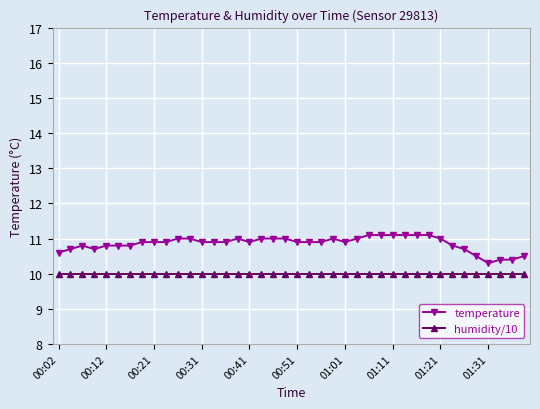

What is the minimum value for humidity/10?

10.0